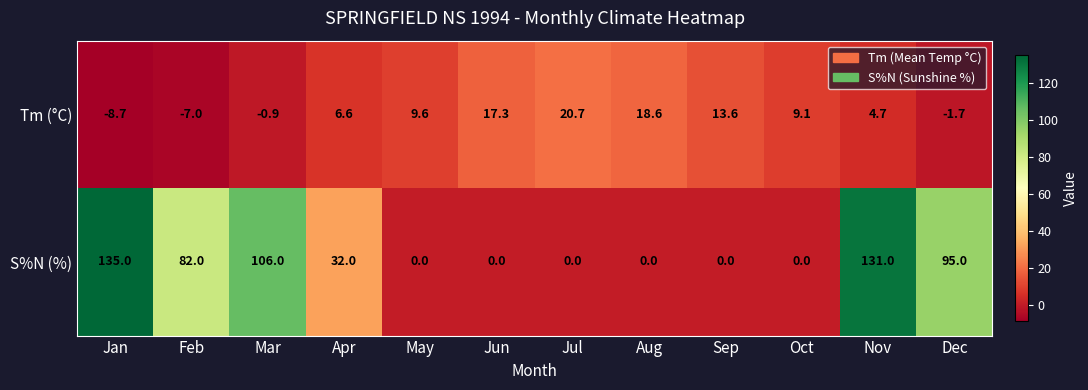

At how many categories does at least one series exceed 47?

5